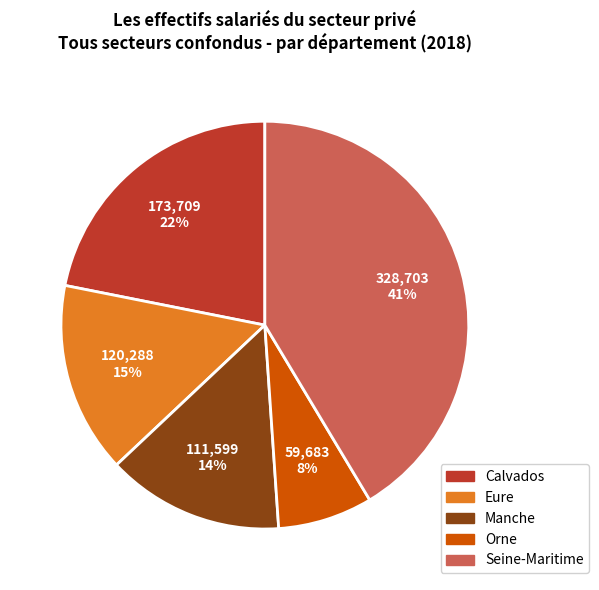

Approximately how many times larger is the value at Orne compared to Eure?

0.5